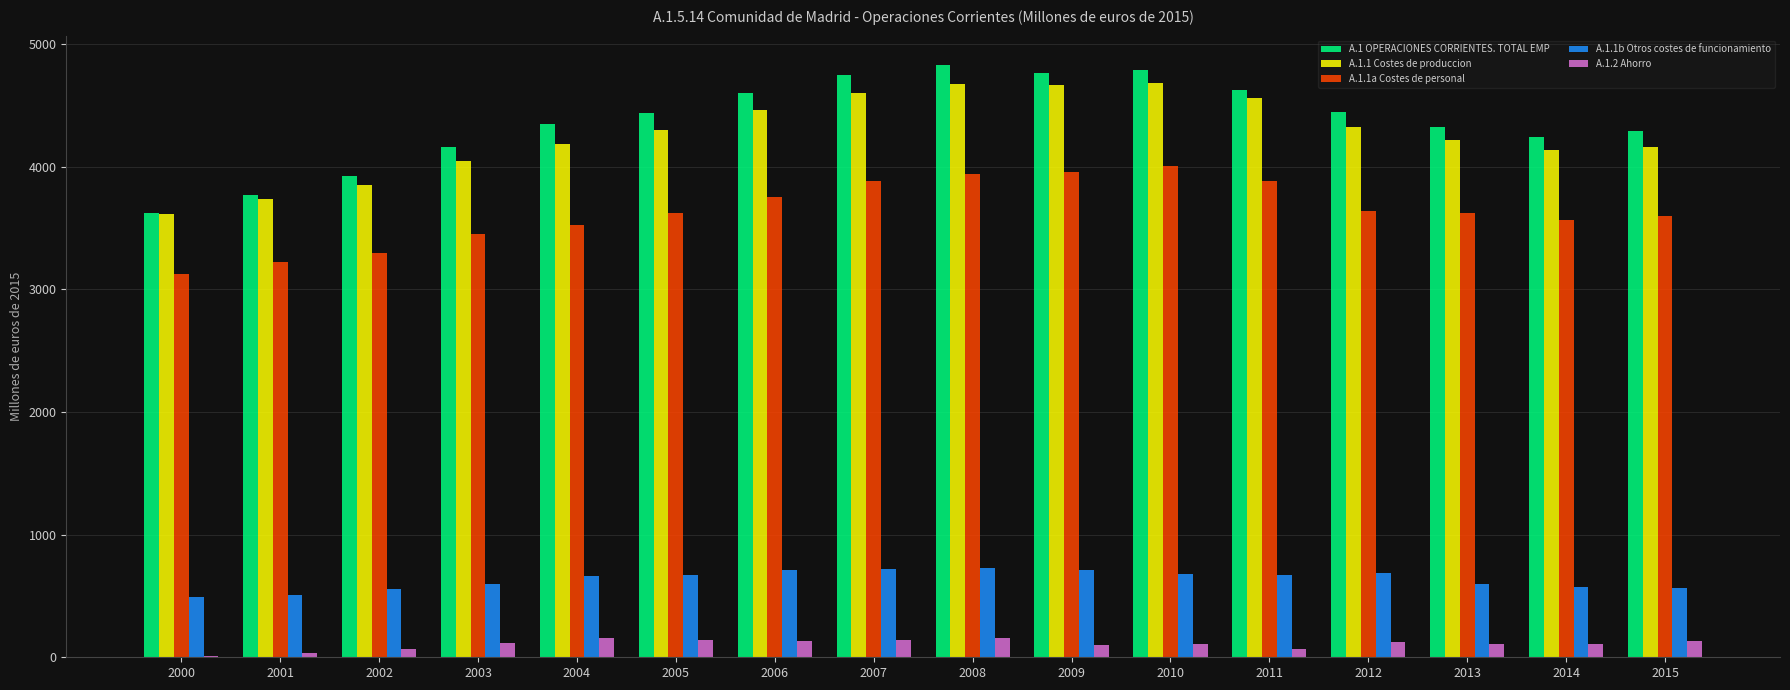

Between 2004 and 2011, which series saw the biggest shift?

A.1.1 Costes de produccion